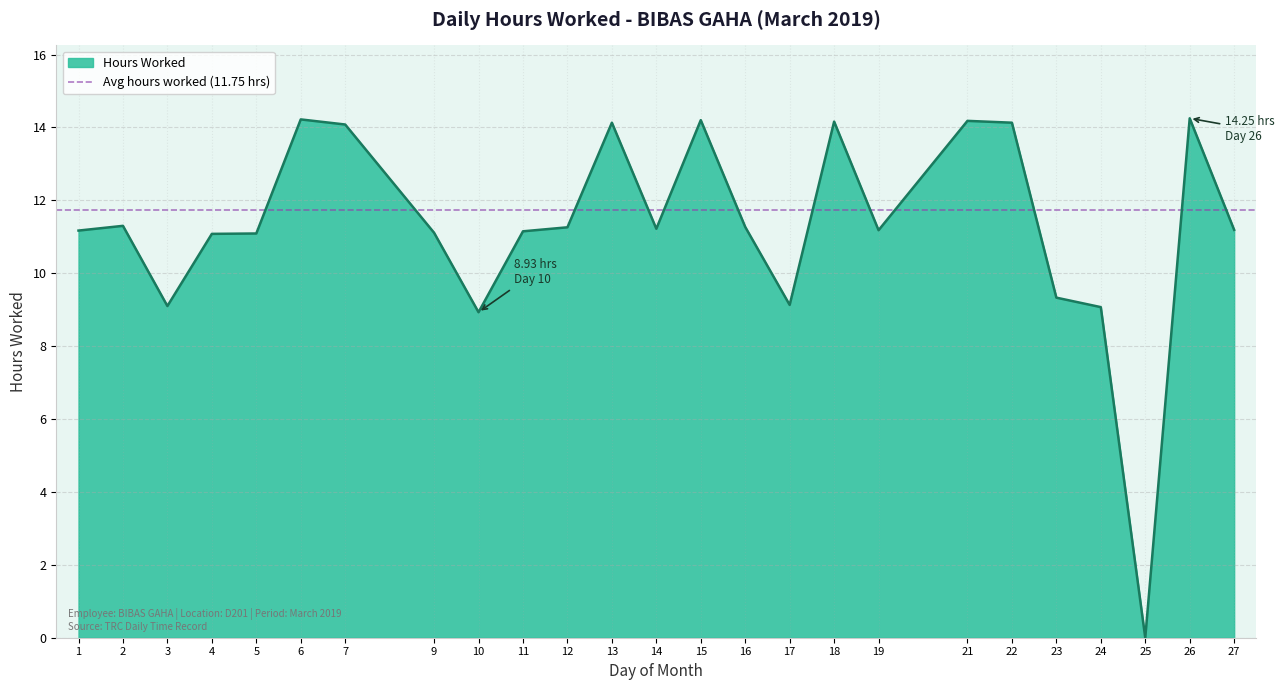

List the labels in order of value, smallest first.

25, 10, 24, 3, 17, 23, 4, 5, 9, 11, 1, 19, 27, 14, 12, 16, 2, 7, 13, 22, 18, 21, 15, 6, 26